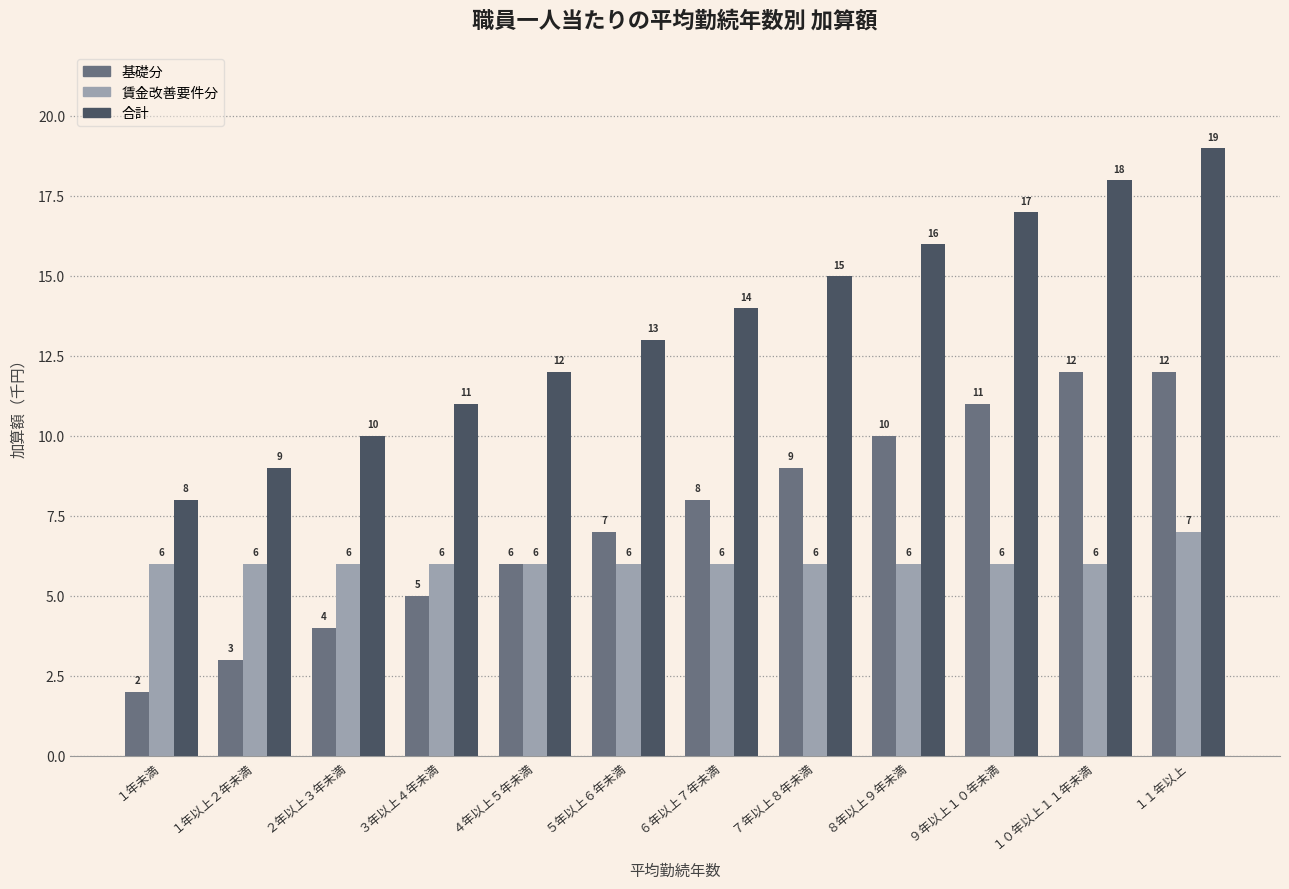

What is the sum of the 賃金改善要件分 values at １０年以上１１年未満 and １１年以上?

13